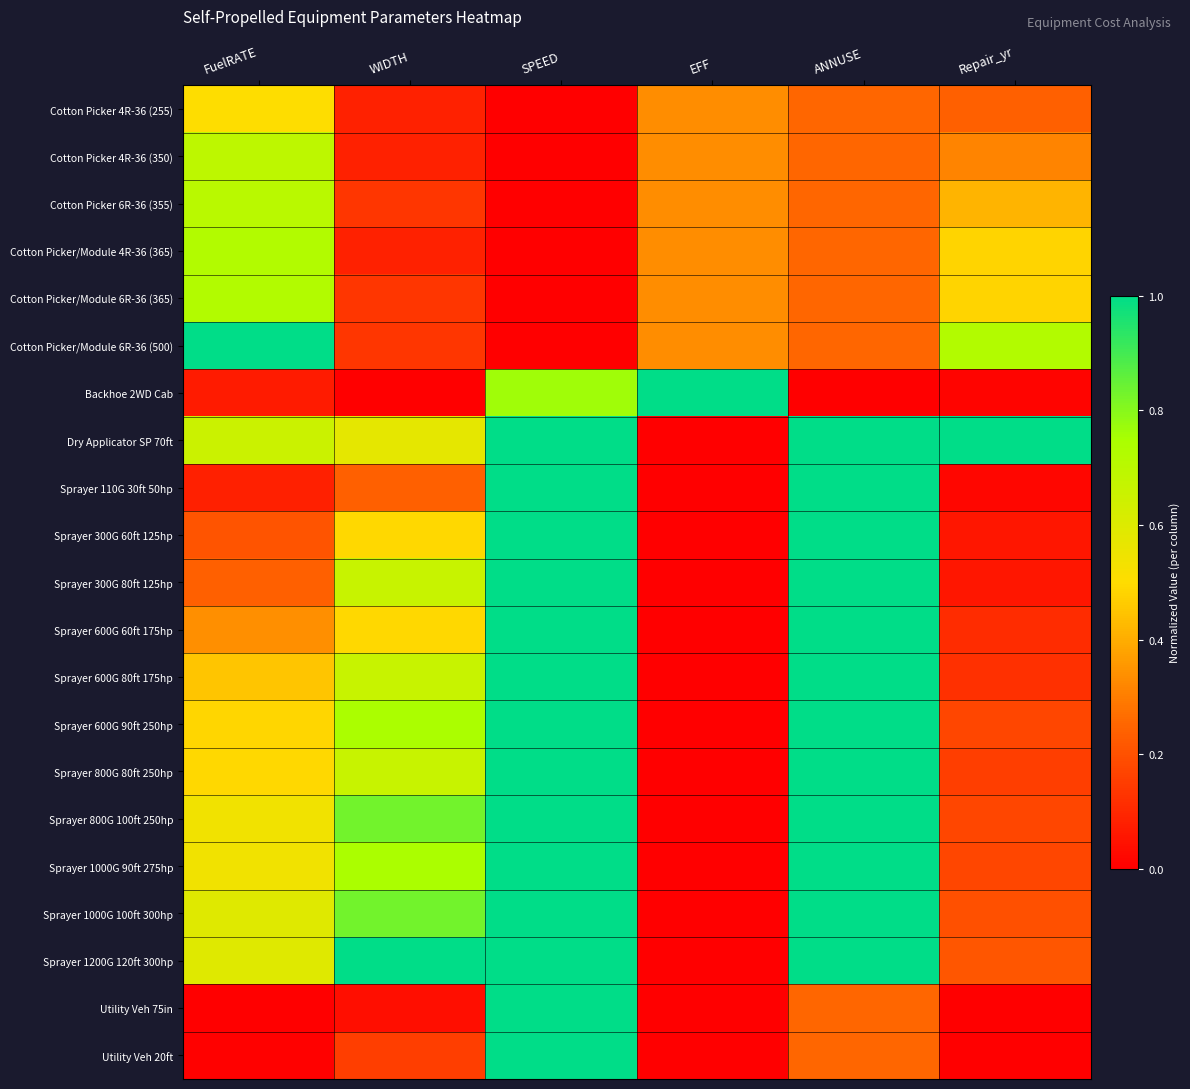

Reading right to left, list all the values displayed in this chart.

Cotton Picker 4R-36 (255): Repair_yr=0.2	ANNUSE=0.2	EFF=0.3	SPEED=0.0	WIDTH=0.1	FuelRATE=0.5
Cotton Picker 4R-36 (350): Repair_yr=0.3	ANNUSE=0.2	EFF=0.3	SPEED=0.0	WIDTH=0.1	FuelRATE=0.7
Cotton Picker 6R-36 (355): Repair_yr=0.4	ANNUSE=0.2	EFF=0.3	SPEED=0.0	WIDTH=0.1	FuelRATE=0.7
Cotton Picker/Module 4R-36 (365): Repair_yr=0.5	ANNUSE=0.2	EFF=0.3	SPEED=0.0	WIDTH=0.1	FuelRATE=0.7
Cotton Picker/Module 6R-36 (365): Repair_yr=0.5	ANNUSE=0.2	EFF=0.3	SPEED=0.0	WIDTH=0.1	FuelRATE=0.7
Cotton Picker/Module 6R-36 (500): Repair_yr=0.7	ANNUSE=0.2	EFF=0.3	SPEED=0.0	WIDTH=0.1	FuelRATE=1.0
Backhoe 2WD Cab: Repair_yr=0.0	ANNUSE=0.0	EFF=1.0	SPEED=0.8	WIDTH=0.0	FuelRATE=0.1
Dry Applicator SP 70ft: Repair_yr=1.0	ANNUSE=1.0	EFF=0.0	SPEED=1.0	WIDTH=0.6	FuelRATE=0.7
Sprayer 110G 30ft 50hp: Repair_yr=0.0	ANNUSE=1.0	EFF=0.0	SPEED=1.0	WIDTH=0.2	FuelRATE=0.1
Sprayer 300G 60ft 125hp: Repair_yr=0.1	ANNUSE=1.0	EFF=0.0	SPEED=1.0	WIDTH=0.5	FuelRATE=0.2
Sprayer 300G 80ft 125hp: Repair_yr=0.1	ANNUSE=1.0	EFF=0.0	SPEED=1.0	WIDTH=0.7	FuelRATE=0.2
Sprayer 600G 60ft 175hp: Repair_yr=0.1	ANNUSE=1.0	EFF=0.0	SPEED=1.0	WIDTH=0.5	FuelRATE=0.3
Sprayer 600G 80ft 175hp: Repair_yr=0.1	ANNUSE=1.0	EFF=0.0	SPEED=1.0	WIDTH=0.7	FuelRATE=0.5
Sprayer 600G 90ft 250hp: Repair_yr=0.2	ANNUSE=1.0	EFF=0.0	SPEED=1.0	WIDTH=0.7	FuelRATE=0.5
Sprayer 800G 80ft 250hp: Repair_yr=0.2	ANNUSE=1.0	EFF=0.0	SPEED=1.0	WIDTH=0.7	FuelRATE=0.5
Sprayer 800G 100ft 250hp: Repair_yr=0.2	ANNUSE=1.0	EFF=0.0	SPEED=1.0	WIDTH=0.8	FuelRATE=0.5
Sprayer 1000G 90ft 275hp: Repair_yr=0.2	ANNUSE=1.0	EFF=0.0	SPEED=1.0	WIDTH=0.7	FuelRATE=0.5
Sprayer 1000G 100ft 300hp: Repair_yr=0.2	ANNUSE=1.0	EFF=0.0	SPEED=1.0	WIDTH=0.8	FuelRATE=0.6
Sprayer 1200G 120ft 300hp: Repair_yr=0.2	ANNUSE=1.0	EFF=0.0	SPEED=1.0	WIDTH=1.0	FuelRATE=0.6
Utility Veh 75in: Repair_yr=0.0	ANNUSE=0.2	EFF=0.0	SPEED=1.0	WIDTH=0.0	FuelRATE=0.0
Utility Veh 20ft: Repair_yr=0.0	ANNUSE=0.2	EFF=0.0	SPEED=1.0	WIDTH=0.2	FuelRATE=0.0